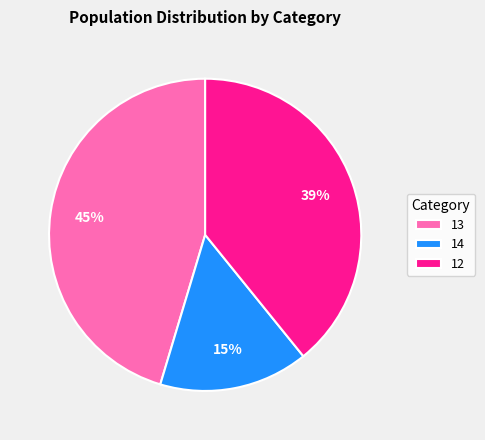

Is there any slice that represents more than half of the pie?

No